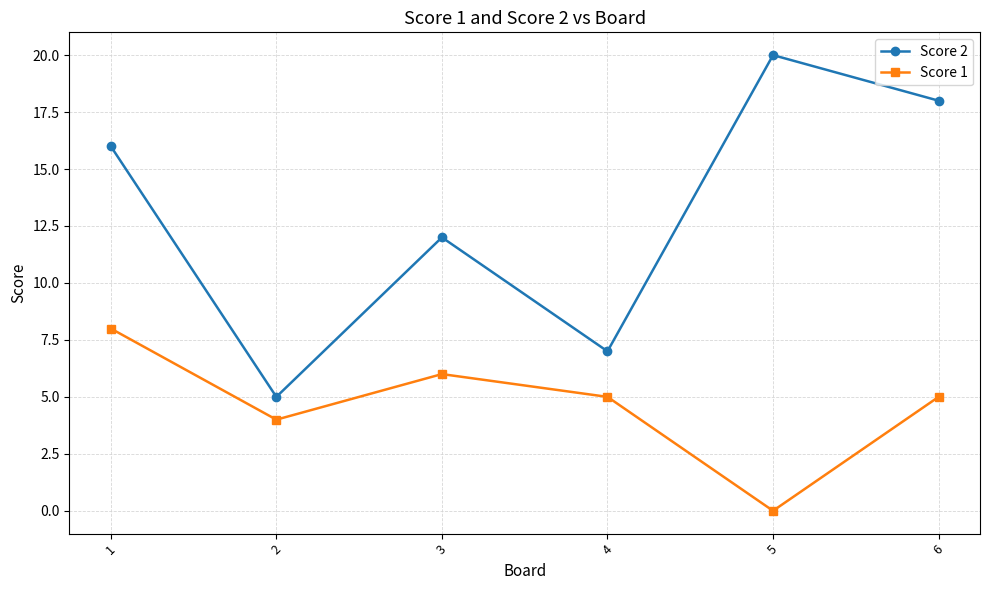

What are all the series names shown in the legend?

Score 2, Score 1